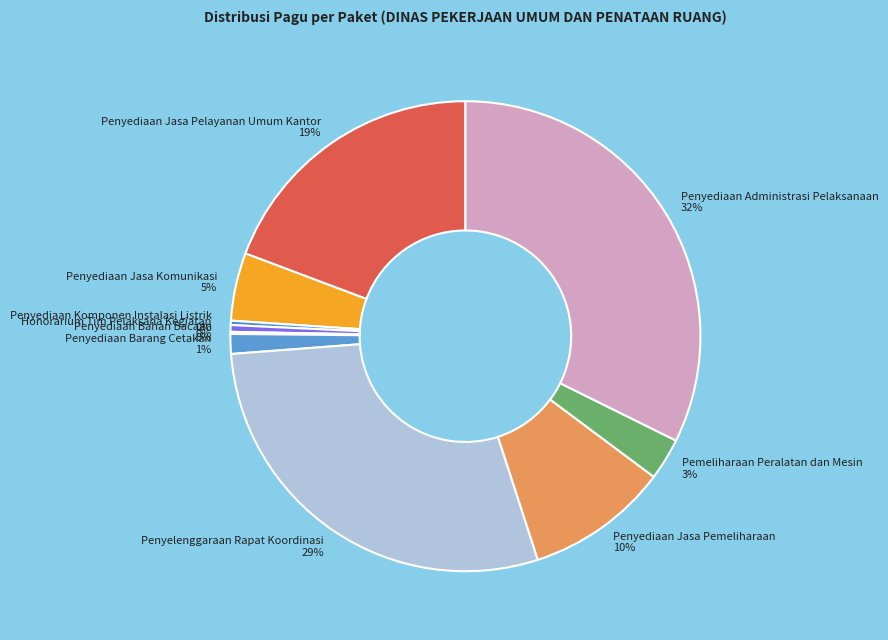

Which has a higher value, Penyediaan Jasa Komunikasi or Penyediaan Barang Cetakan?

Penyediaan Jasa Komunikasi